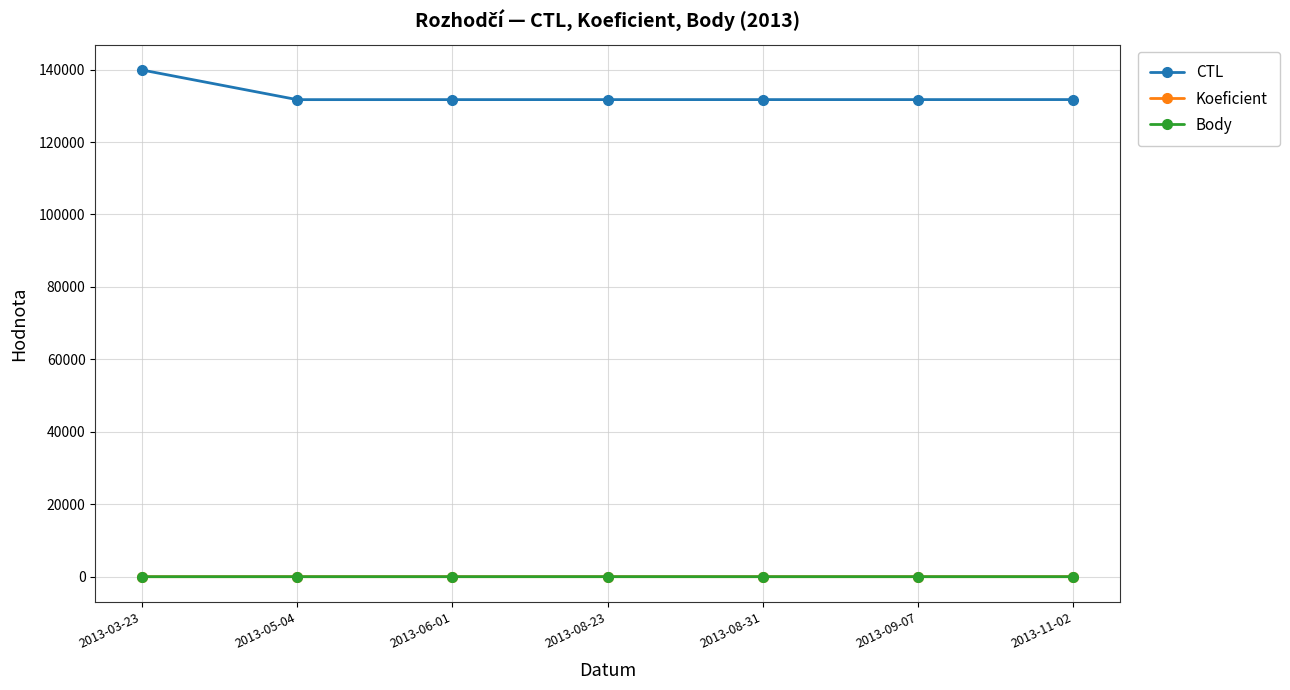

True or false: CTL and Koeficient cross at least once.

False